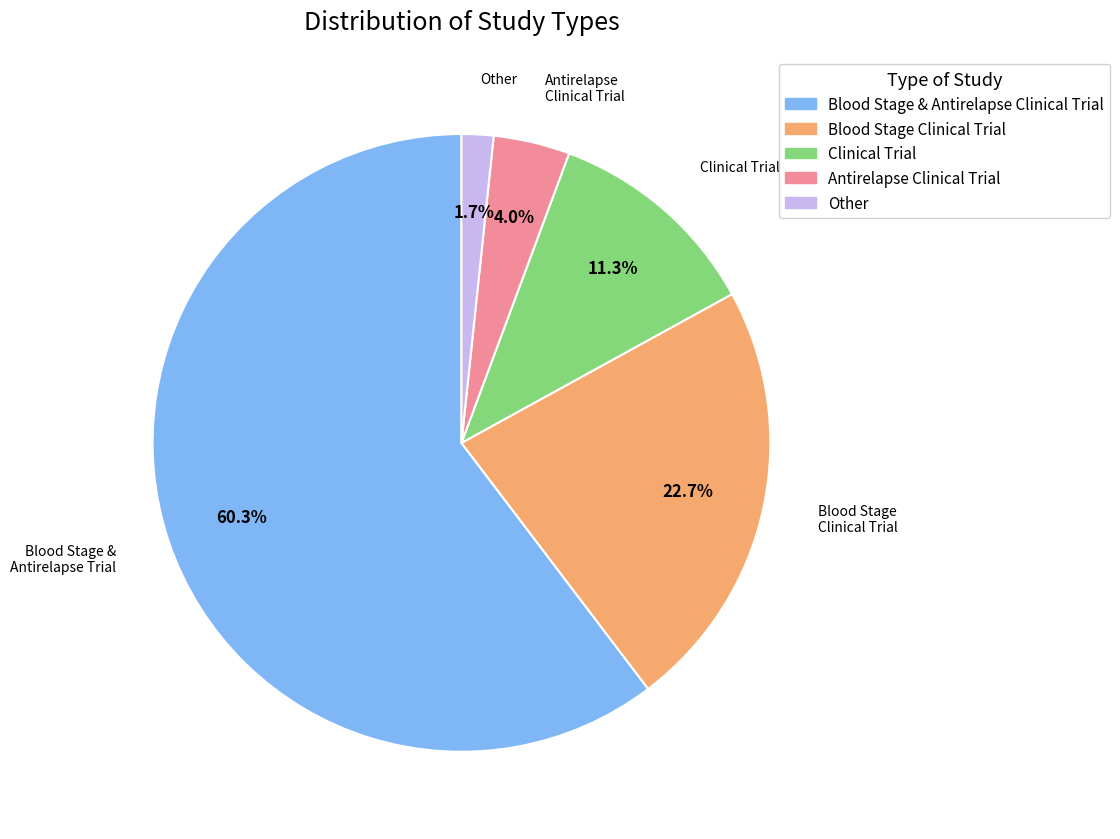

Is it true that Antirelapse Clinical Trial is 4% of the pie?

True